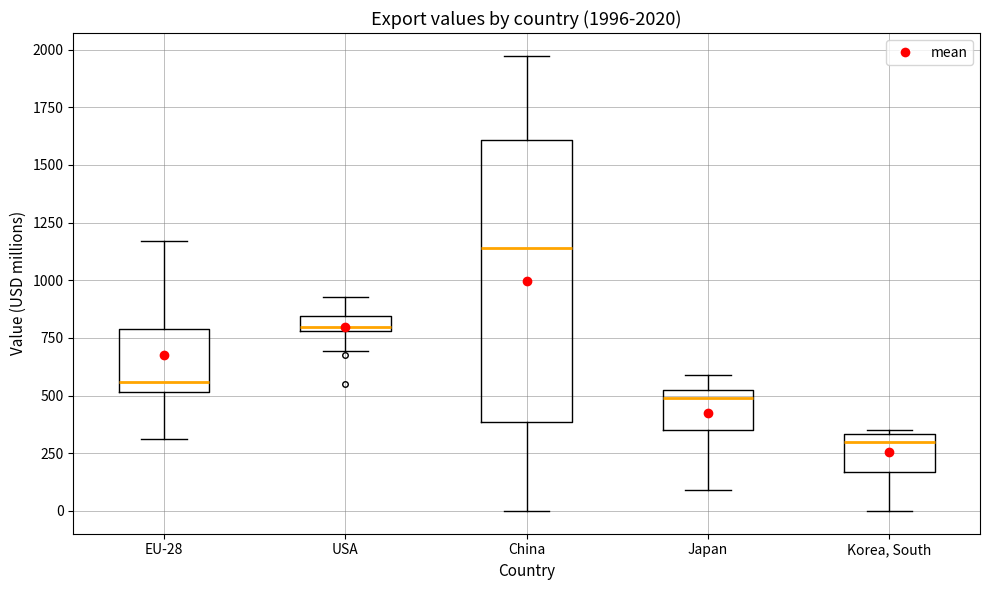

Which box's median line is the highest?

China